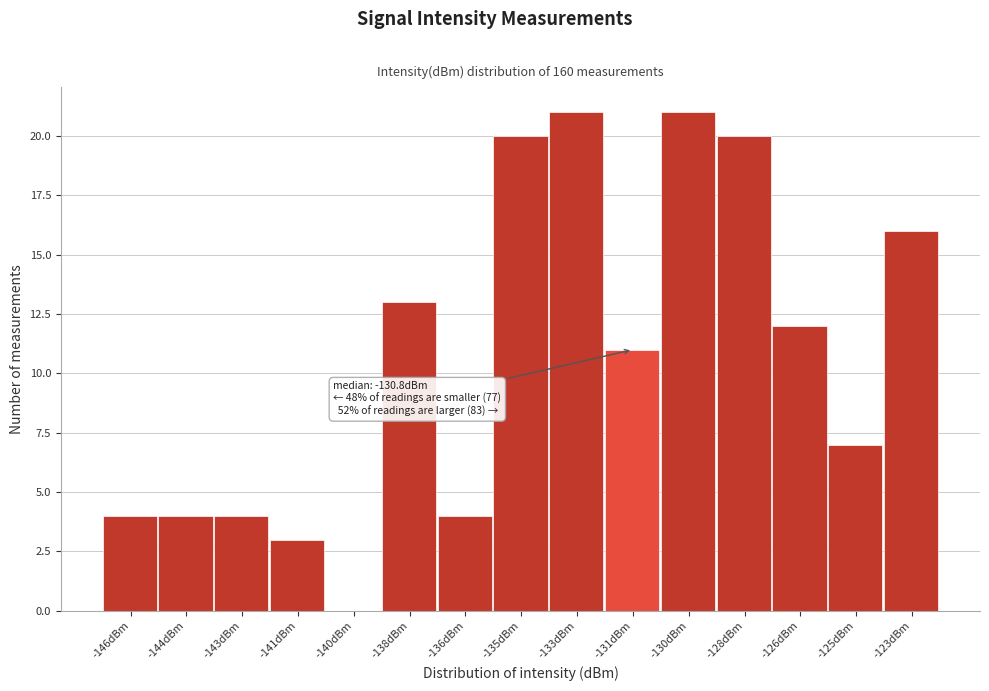

Reading left to right, list all the values displayed in this chart.

-146dBm=4	-144dBm=4	-143dBm=4	-141dBm=3	-140dBm=0	-138dBm=13	-136dBm=4	-135dBm=20	-133dBm=21	-131dBm=11	-130dBm=21	-128dBm=20	-126dBm=12	-125dBm=7	-123dBm=16